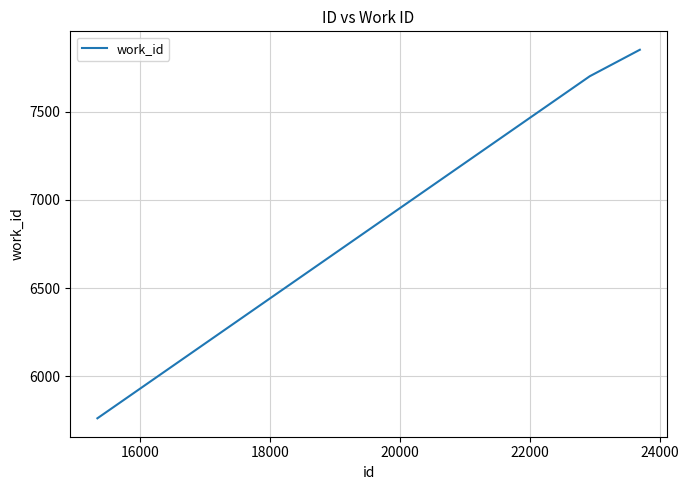

What is the sum of all values?

21313